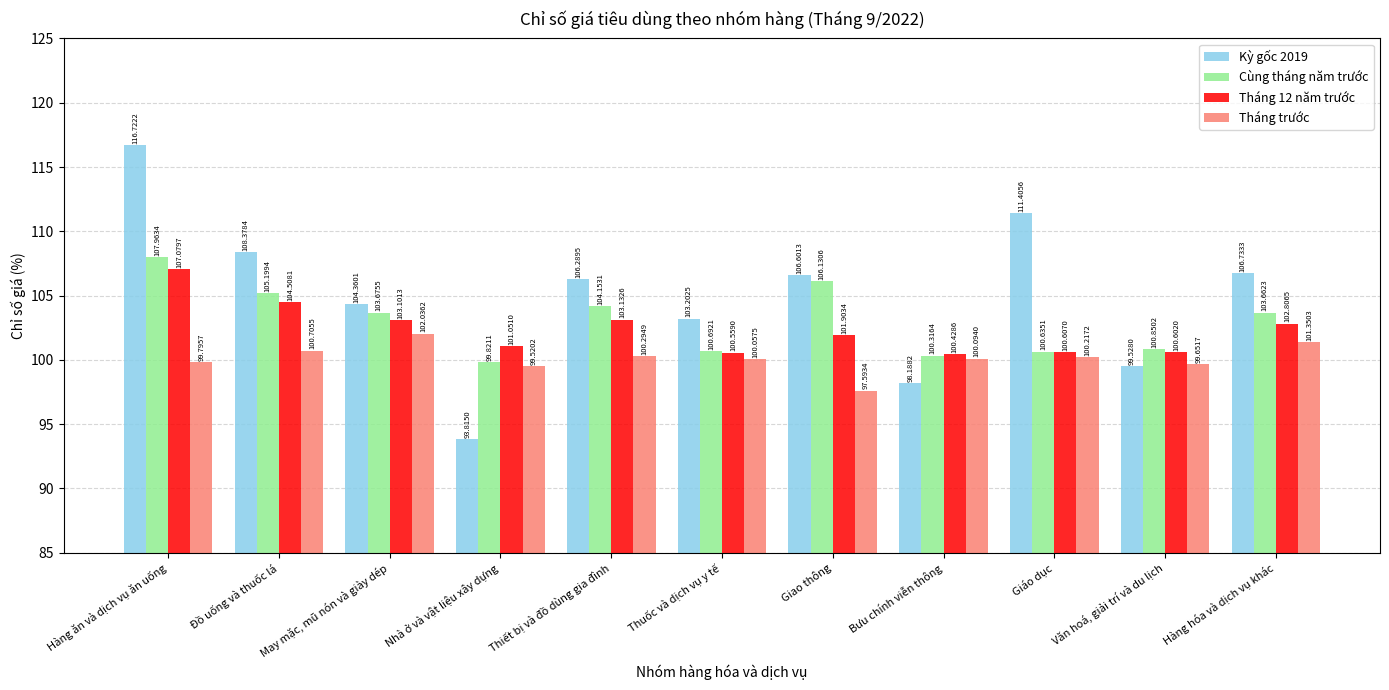

Which series has the largest range (max minus min)?

Kỳ gốc 2019